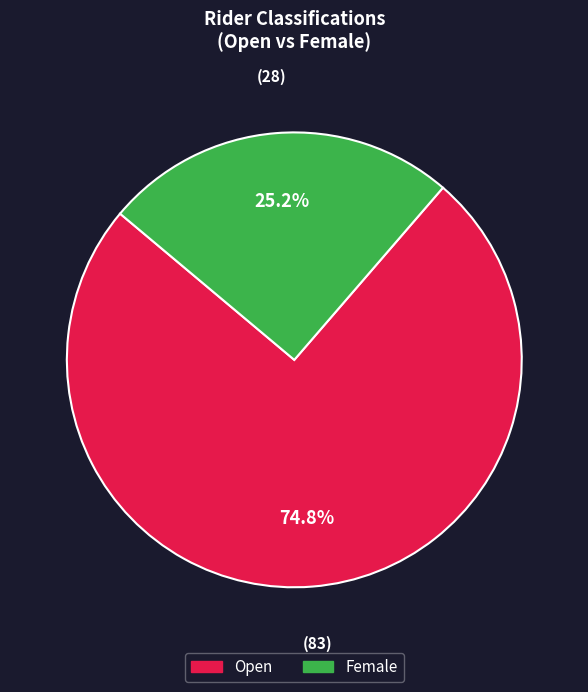

Is there any slice that represents more than half of the pie?

Yes